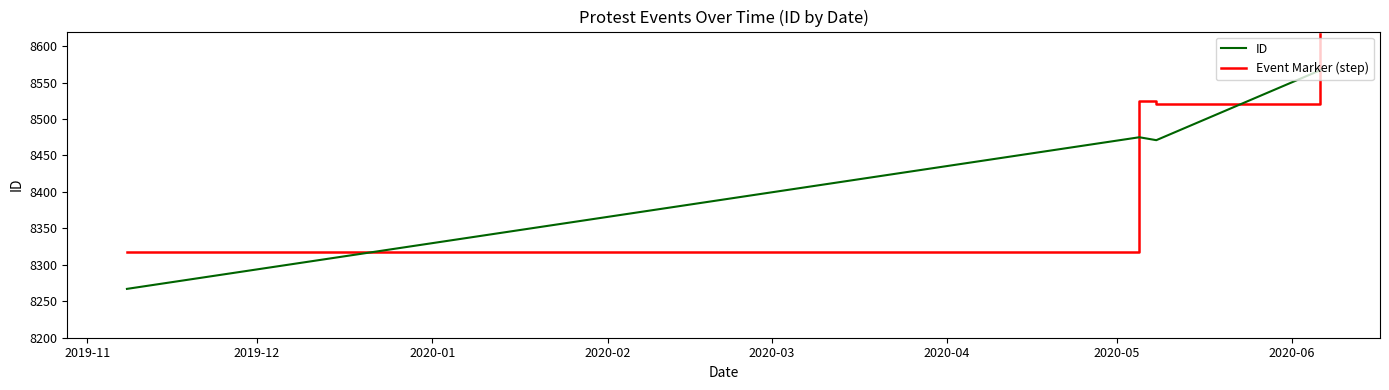

How many lines are shown in the chart?

2